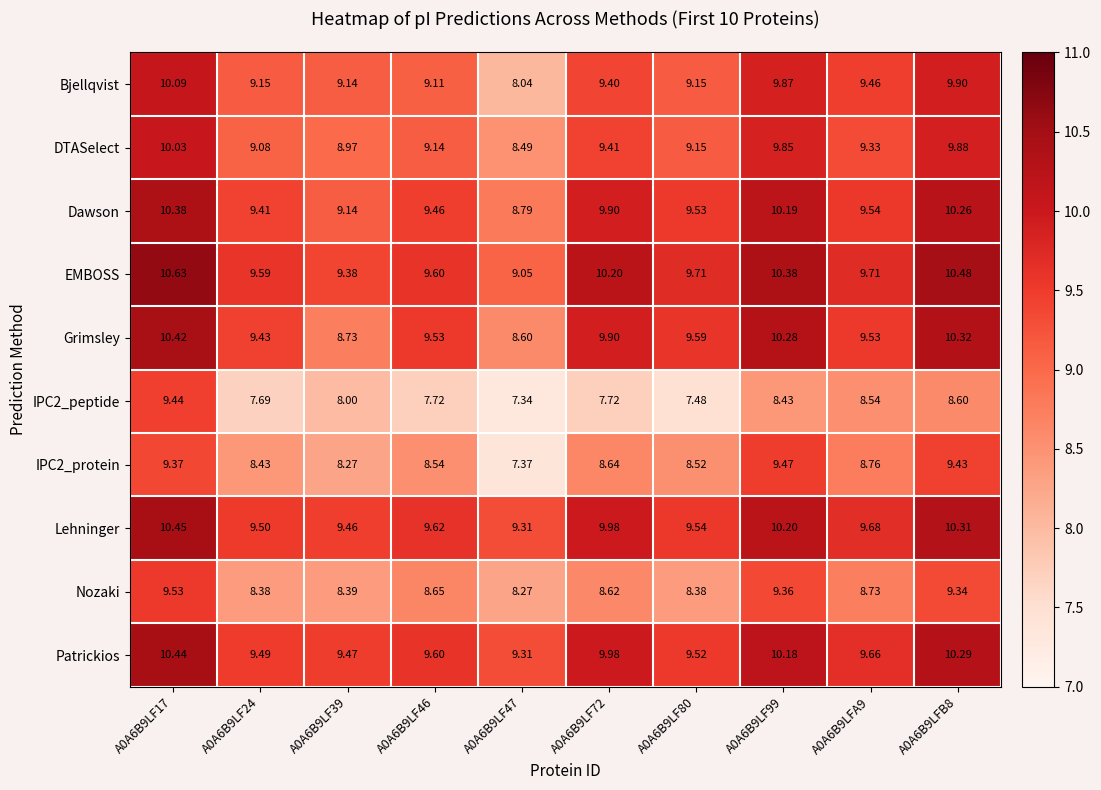

What is the total value across all series at A0A6B9LF72?

93.8